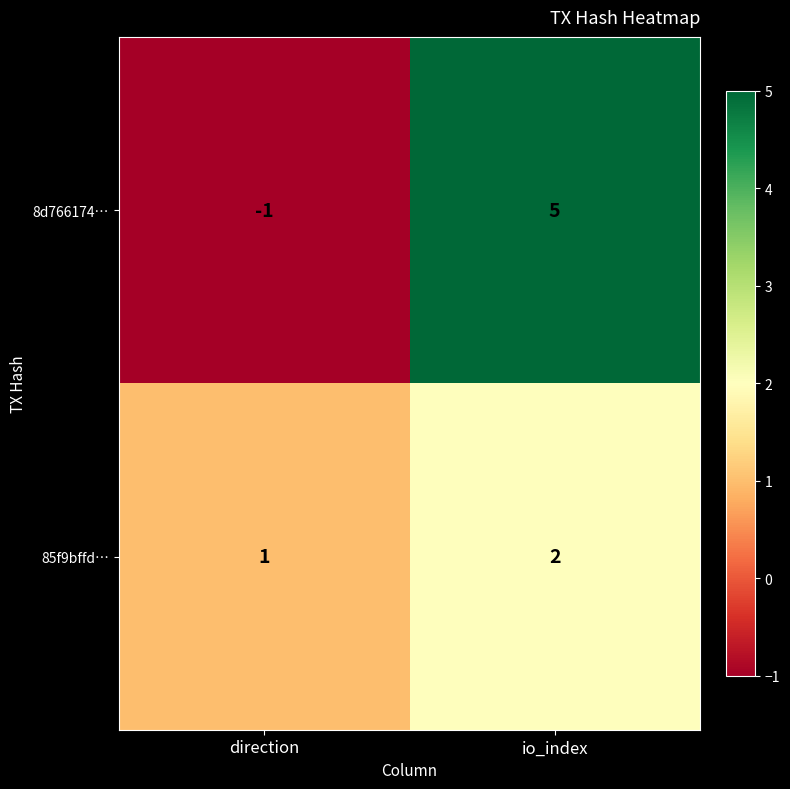

What is the sum of the 8d766174… values at direction and io_index?

4